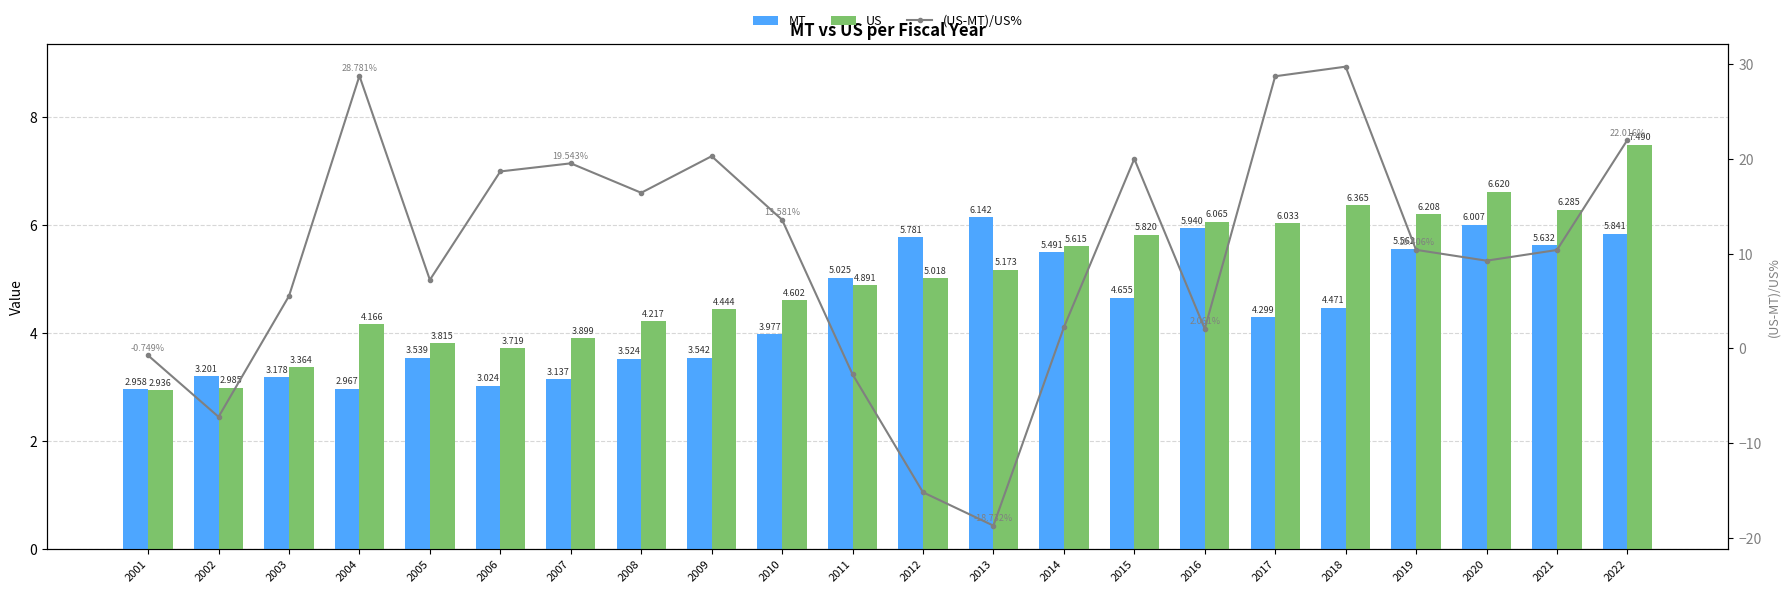

Are the bars horizontal?

No